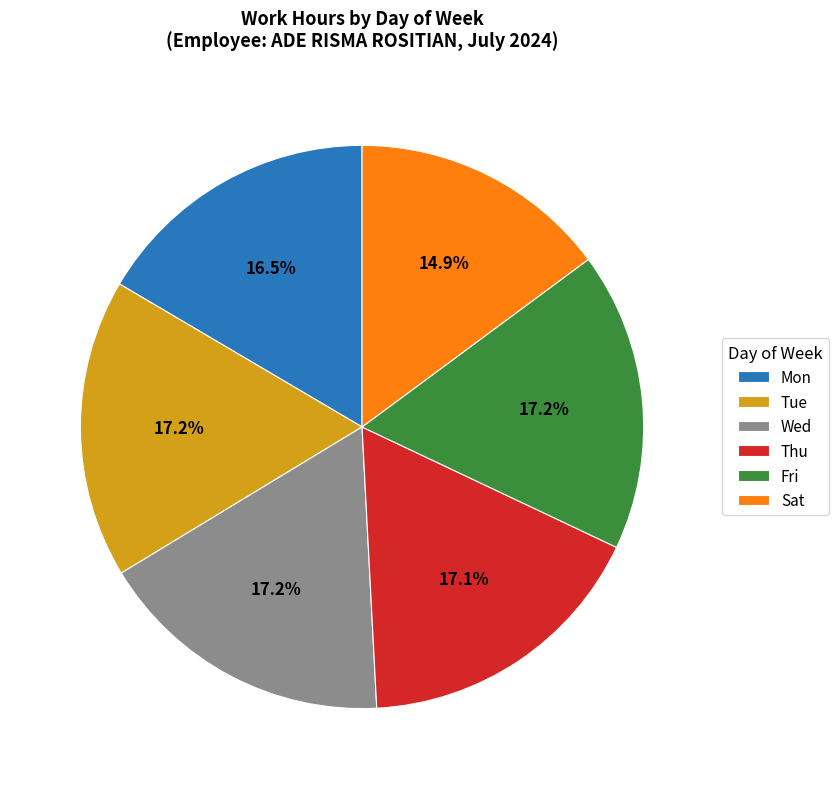

What is the ratio of the value at Tue to the value at Mon?

1.0